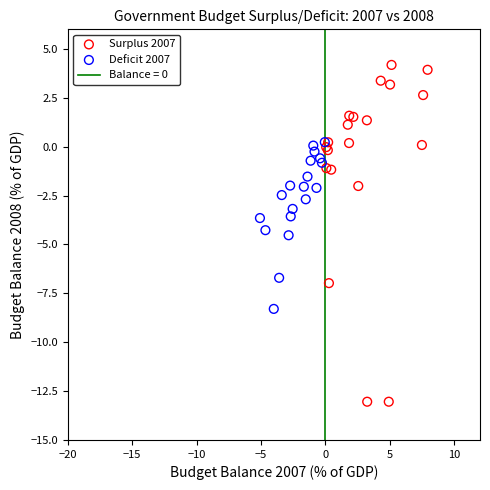

Which series has the largest Y range (max minus min)?

Surplus 2007